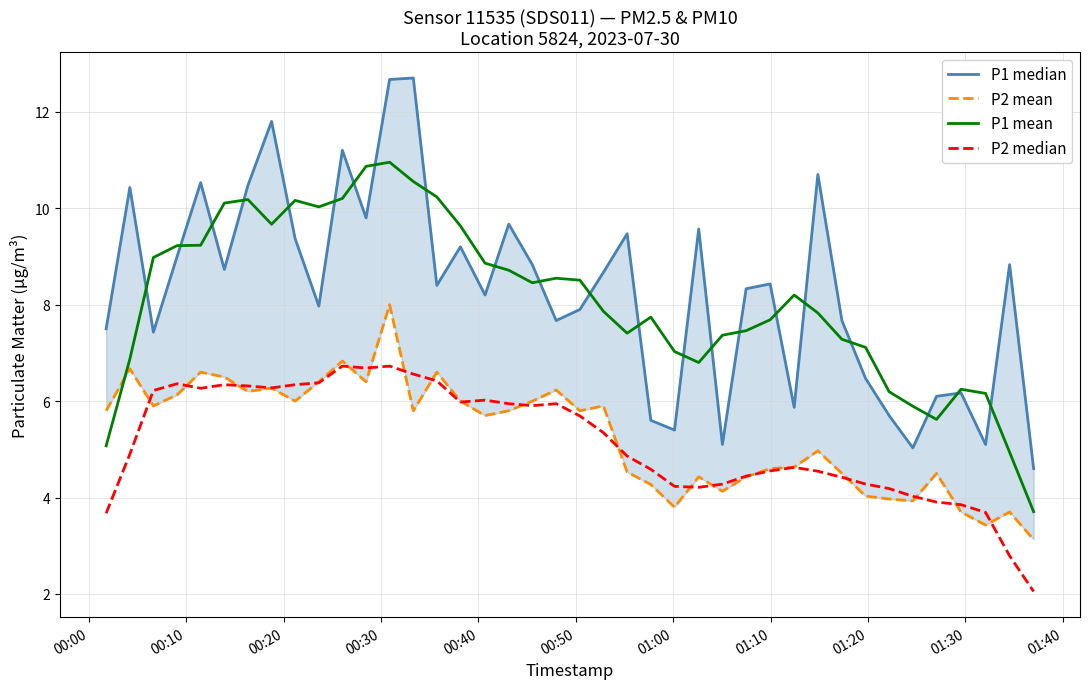

What is the maximum value for P1 mean?

11.0